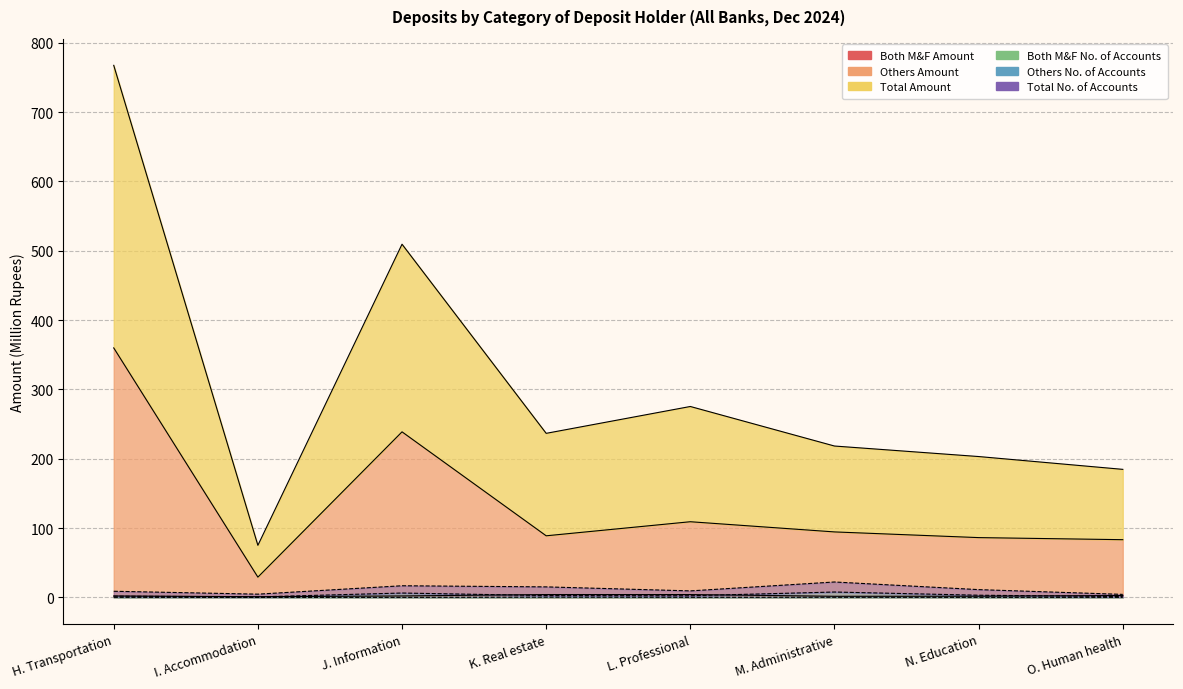

Is it true that Others No. of Accounts equals 1.9 at H. Transportation?

True